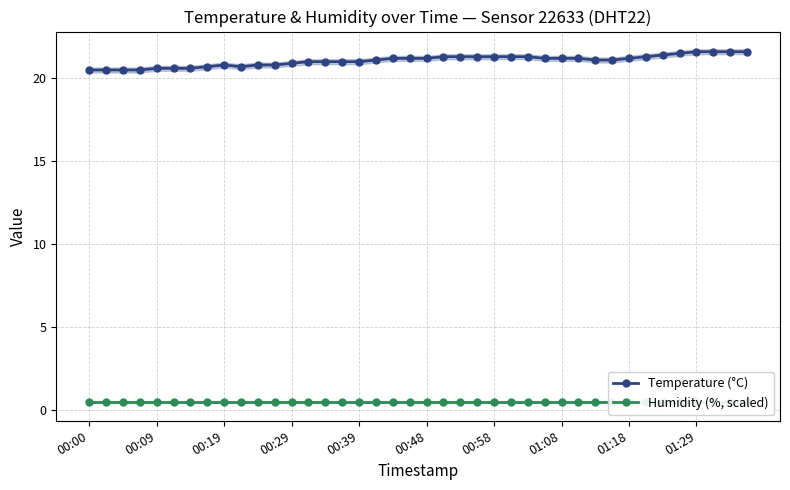

How many values in the Temperature (°C) series are below 21?

13